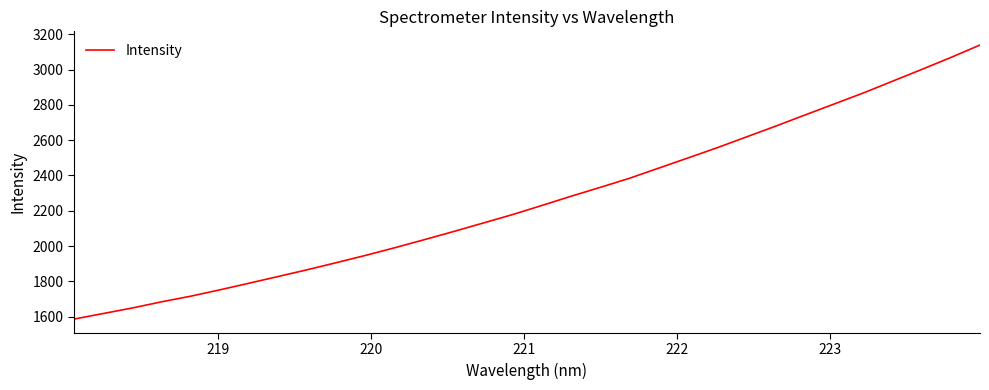

What is the minimum value shown in the chart?

1585.6